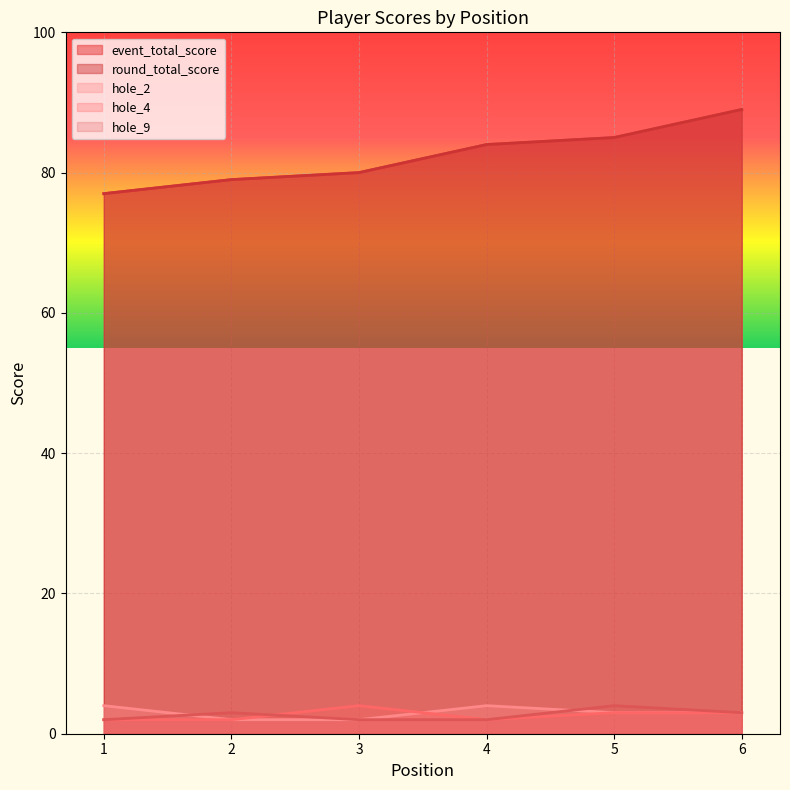

At which category does hole_4 reach its first local peak?

3